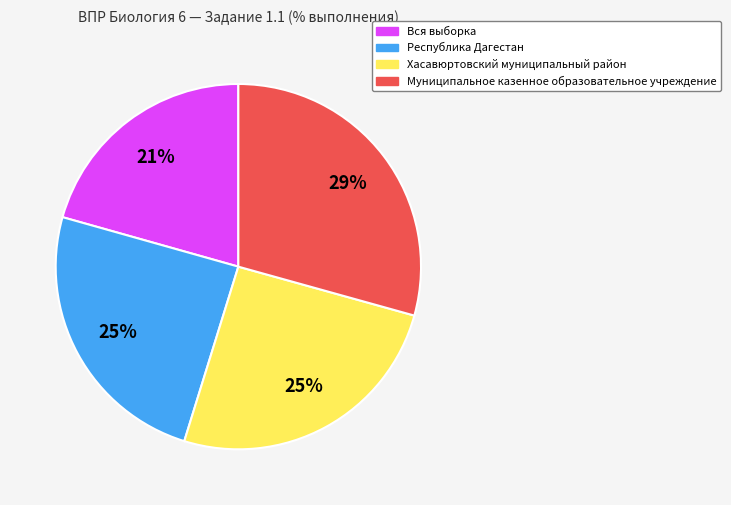

Do Хасавюртовский муниципальный район and Вся выборка together represent more than half of the pie?

No